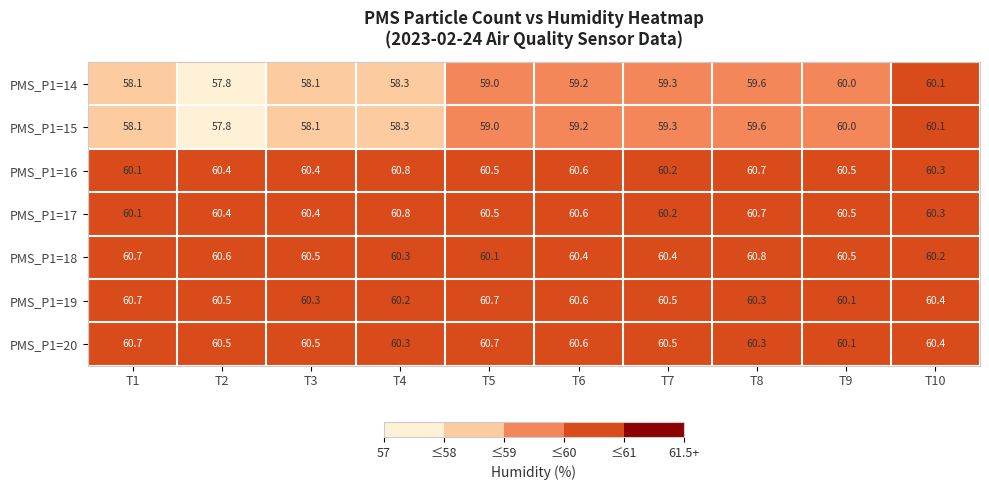

The PMS_P1=15 series shows 93.2 at T8. True or false?

False